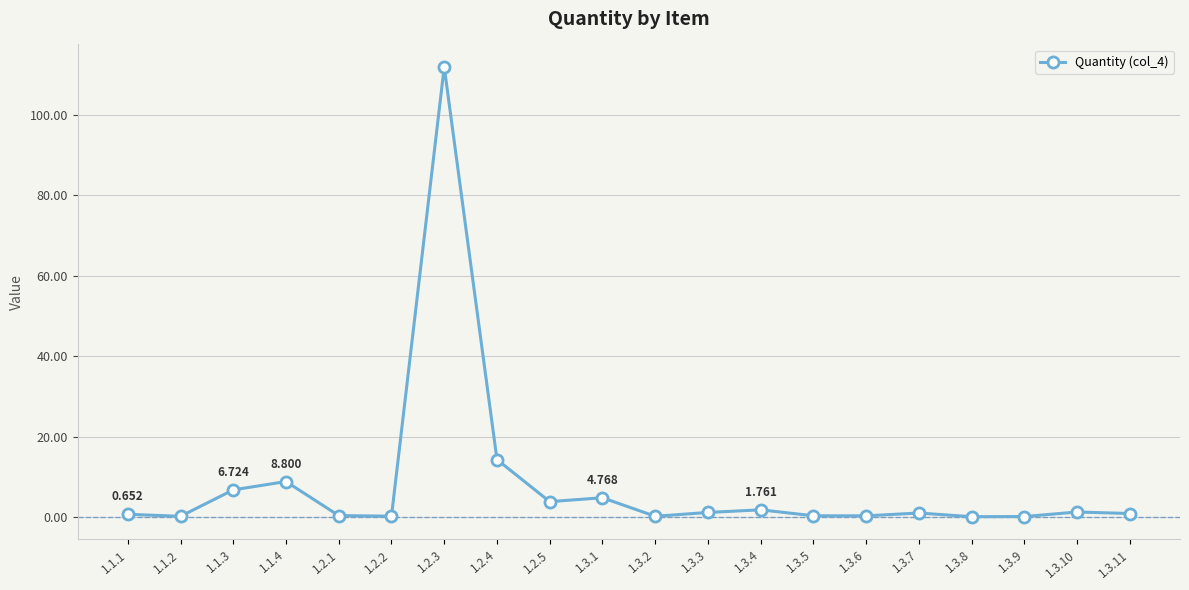

What is the average value?

7.9